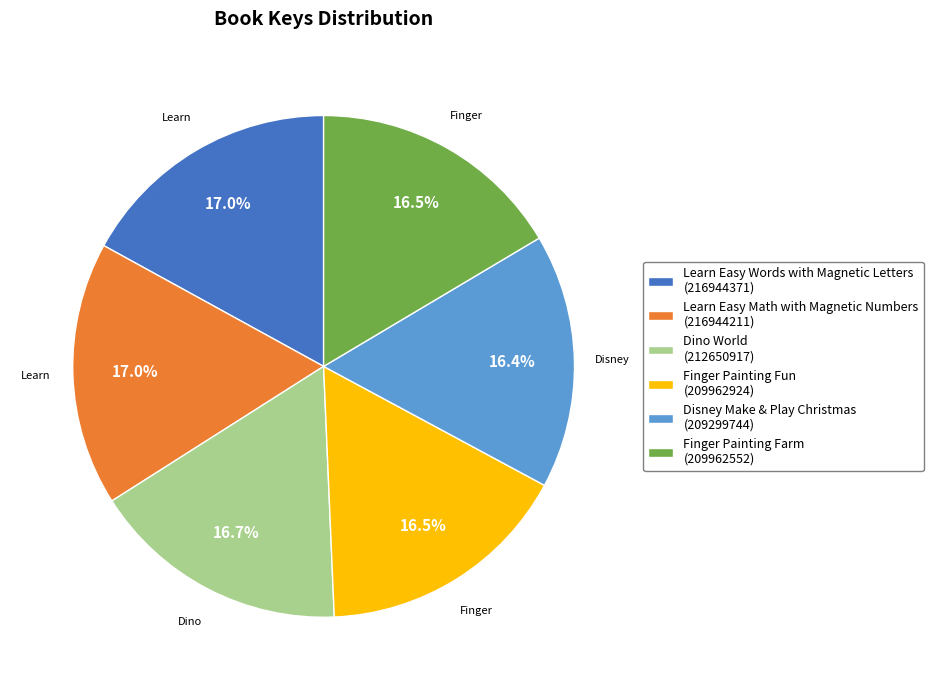

To the nearest percent, what is the combined percentage of Disney Make & Play Christmas and Finger Painting Farm?

33%